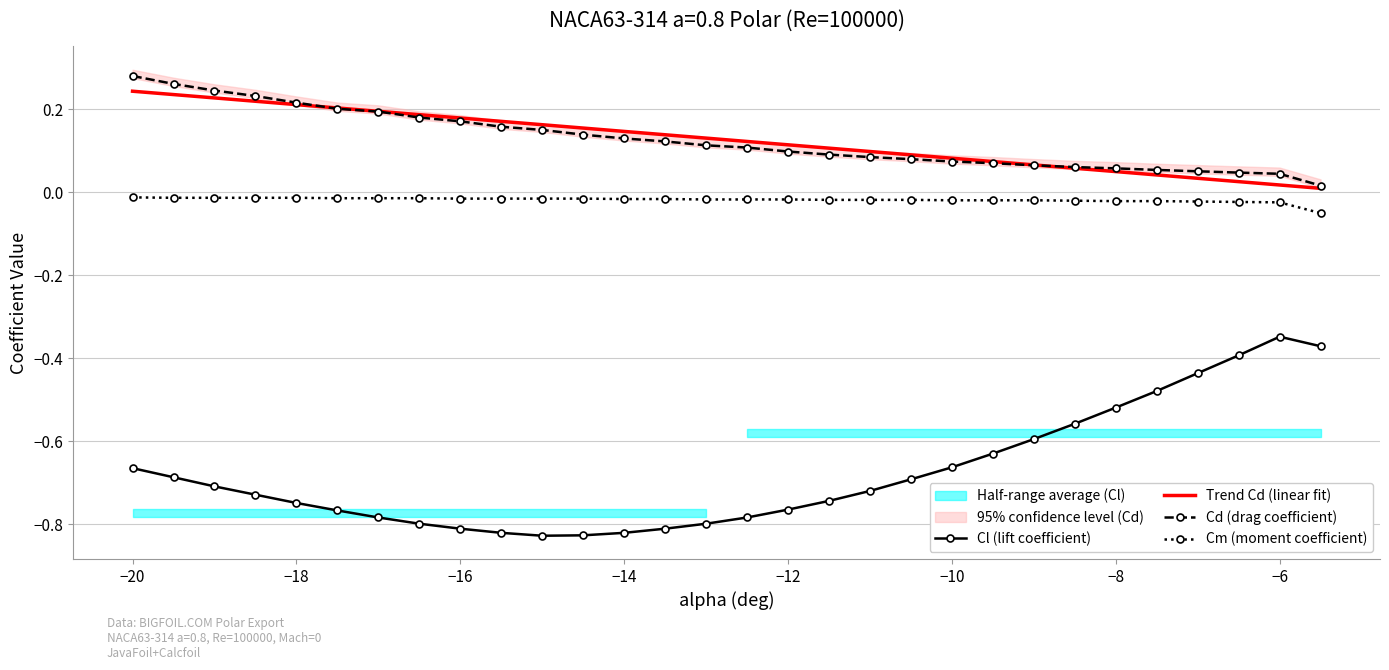

How many lines are shown in the chart?

4